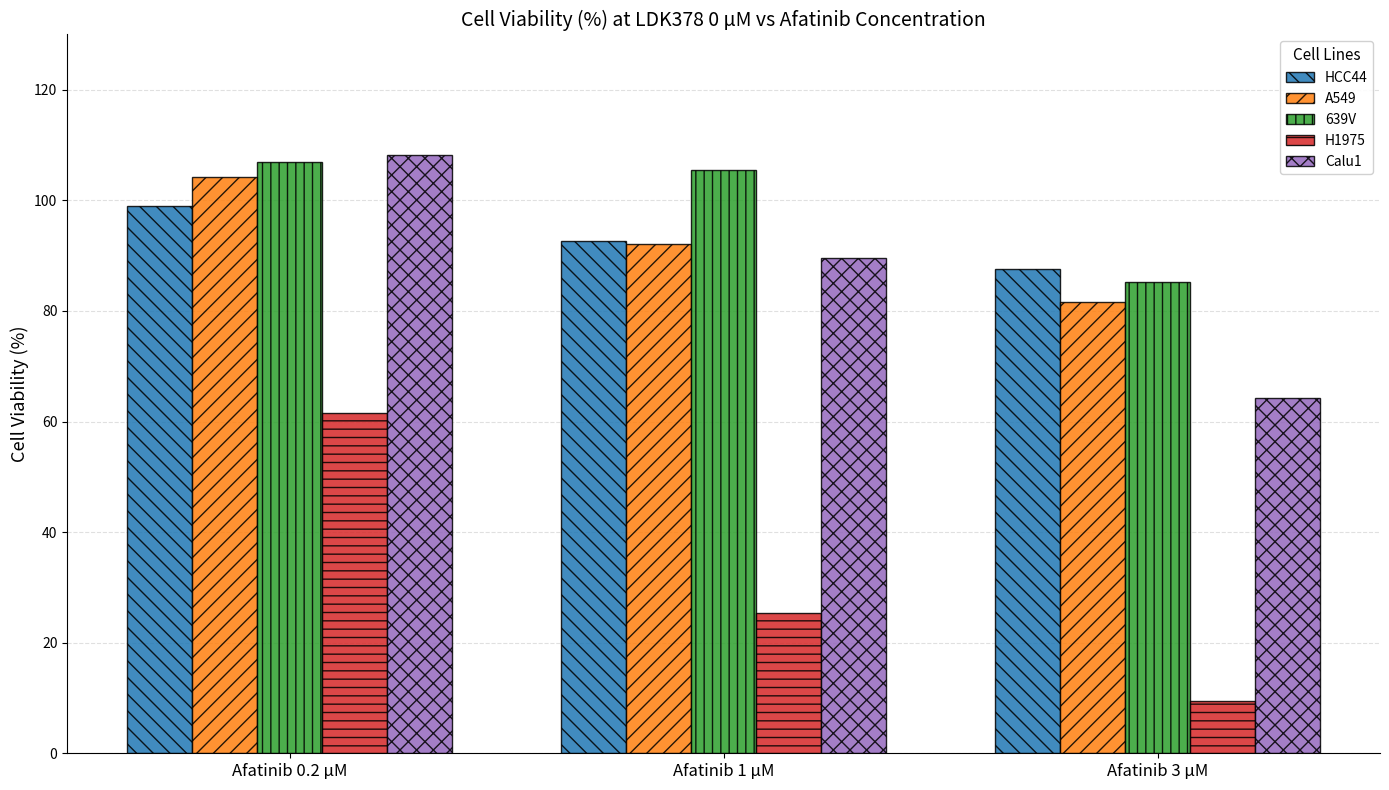

What is the spread (max minus min) of values at Afatinib 3 µM?

78.2